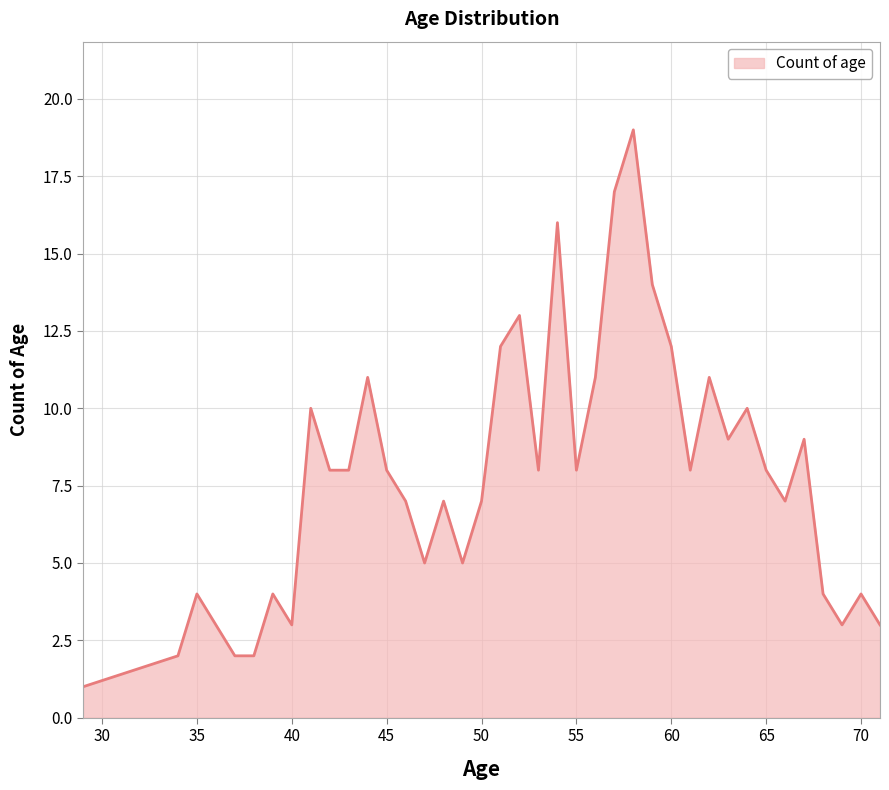

What is the greatest value displayed?

19